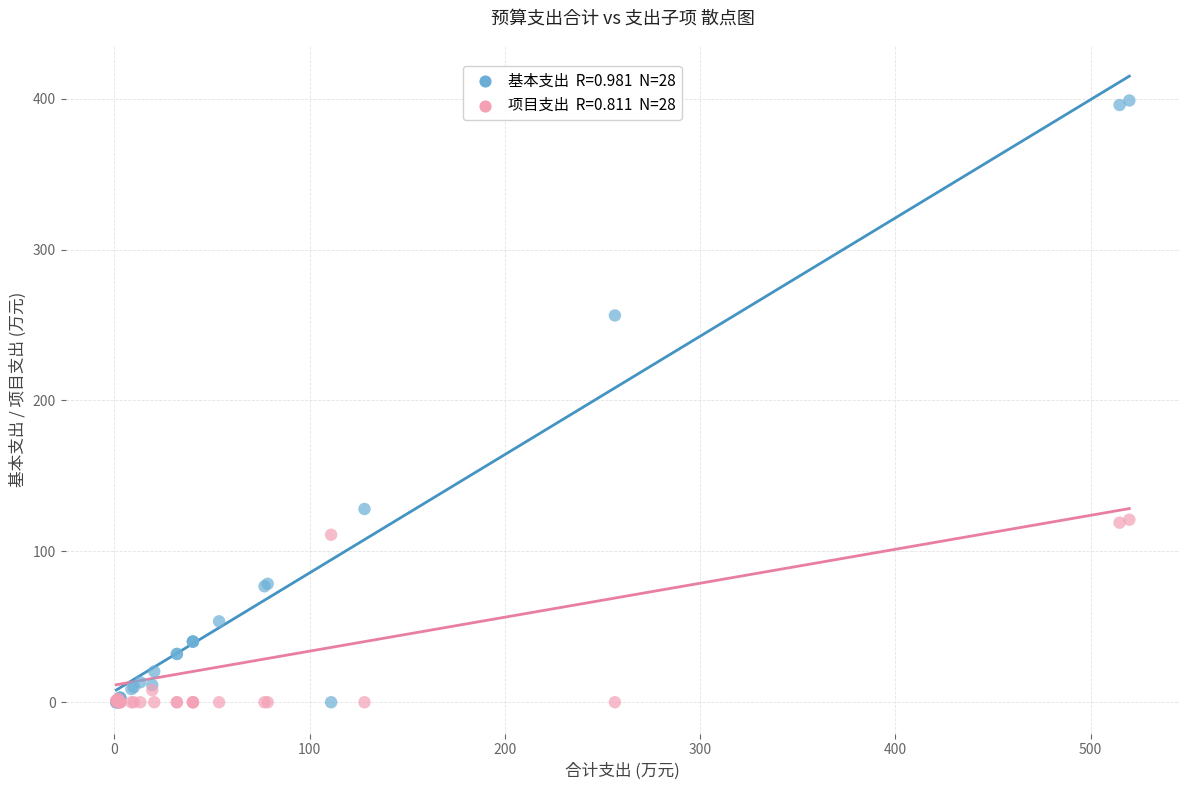

Across all series, what Y value is closest to 199?

256.3